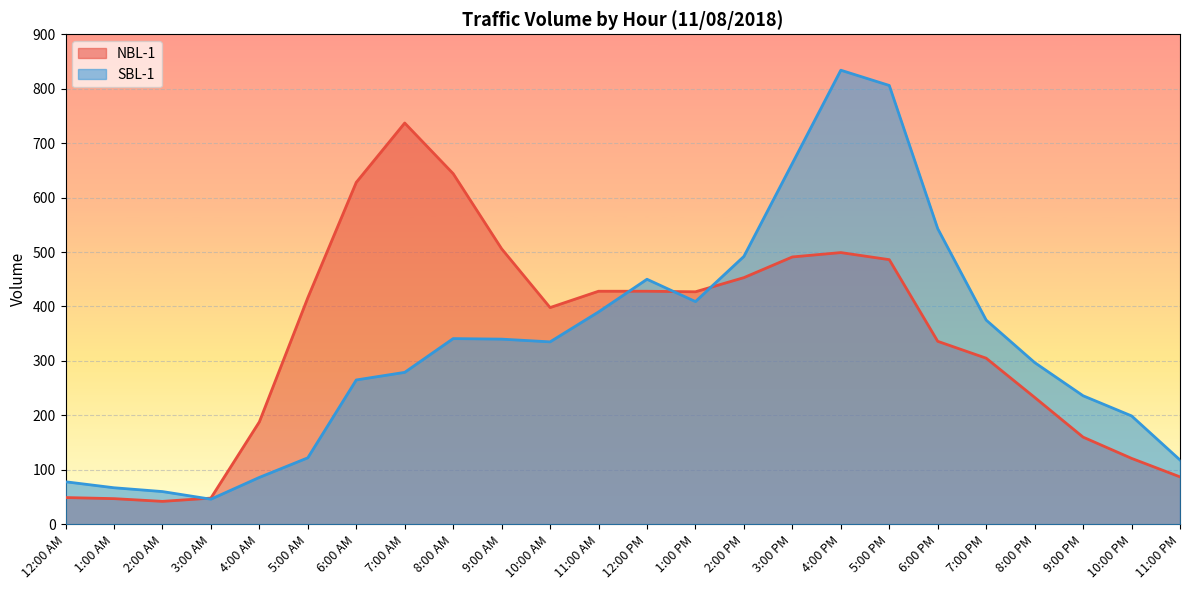

Between which two adjacent categories do SBL-1 and NBL-1 first intersect?

2:00 AM and 3:00 AM